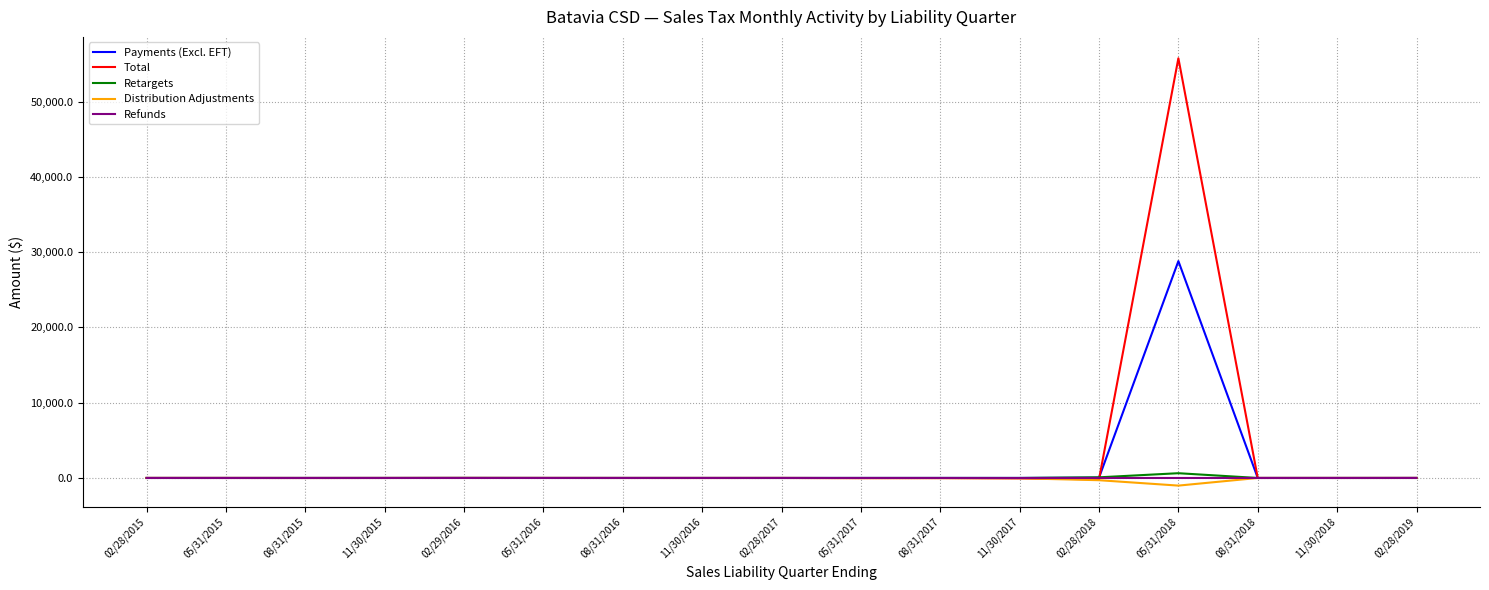

Which series has the widest spread of values?

Total